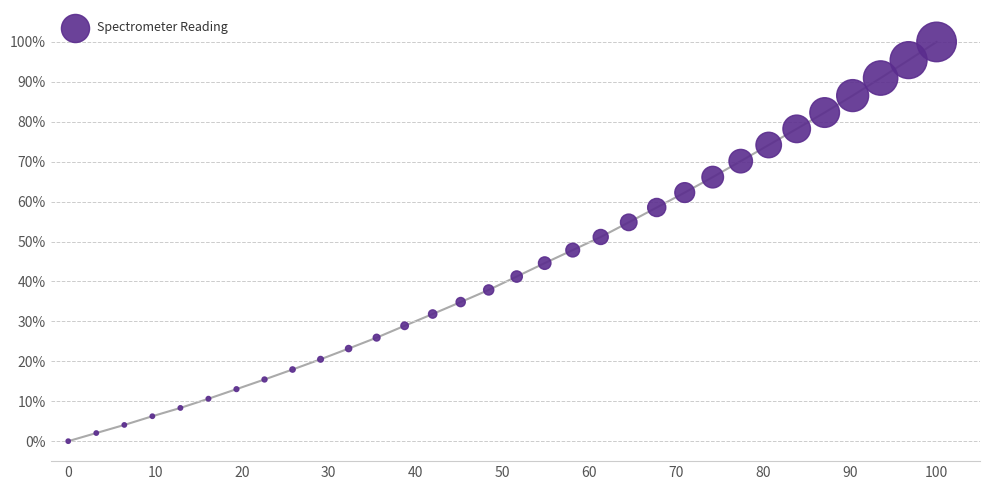

What is the range of Y values (max minus min)?

100.0